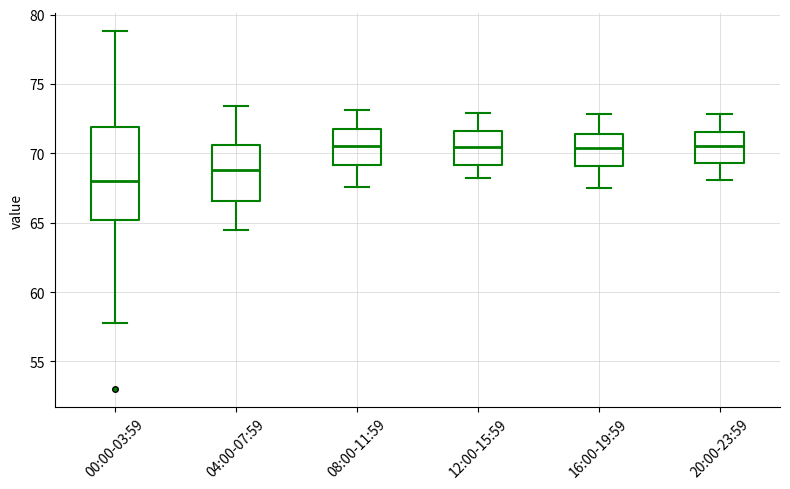

Comparing the boxes themselves (not the whiskers), which one is the tallest?

00:00-03:59